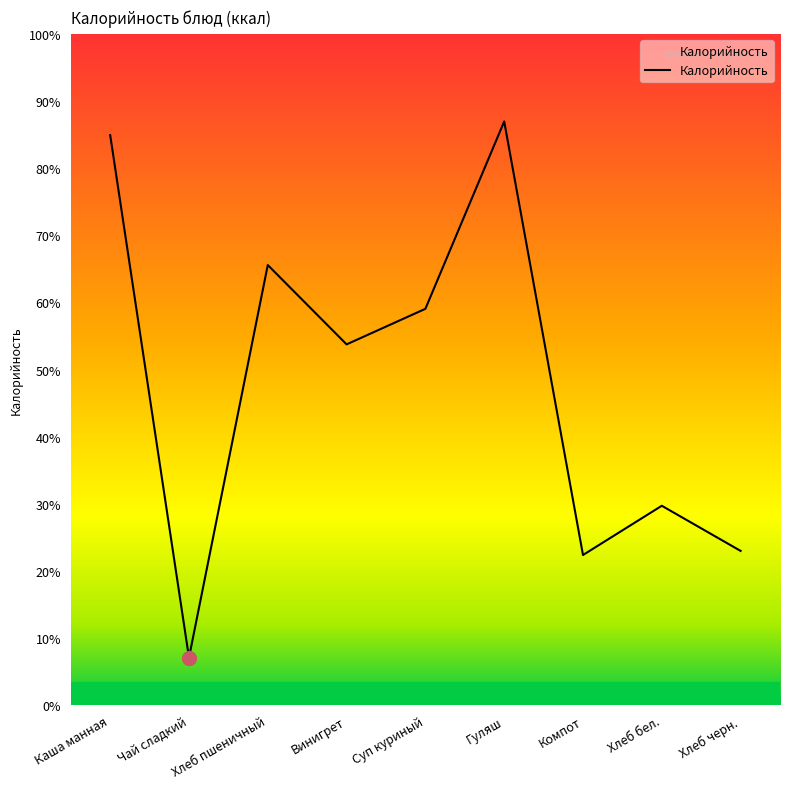

How many interior local valleys (lower than both neighbors) does the data have?

3